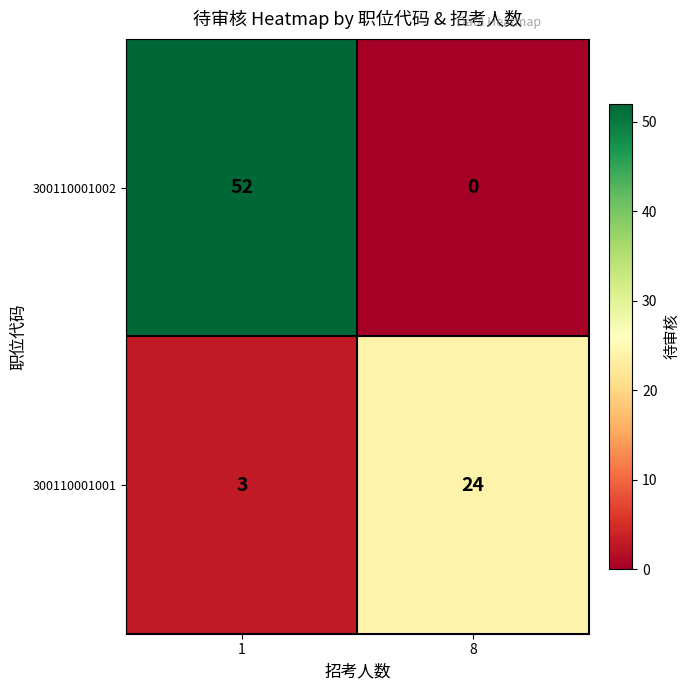

Rank the categories by 300110001002 value from highest to lowest.

1, 8